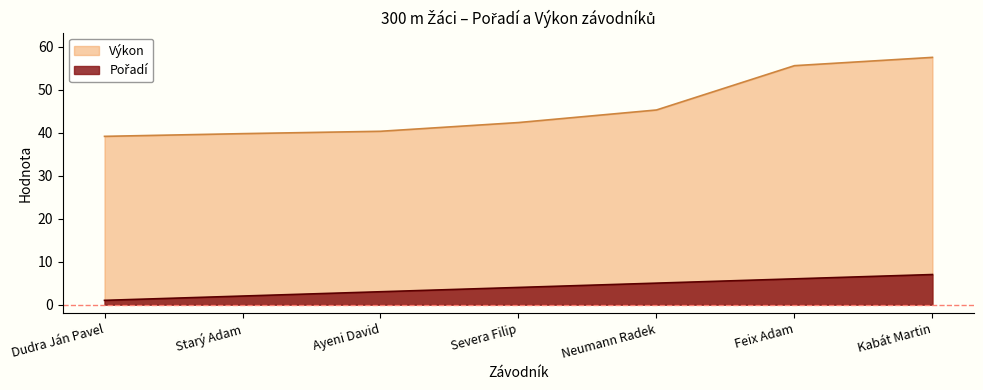

Reading left to right, extract all data points from this chart.

Pořadí: Dudra Ján Pavel=1.0	Starý Adam=2.0	Ayeni David=3.0	Severa Filip=4.0	Neumann Radek=5.0	Feix Adam=6.0	Kabát Martin=7.0
Výkon: Dudra Ján Pavel=39.1	Starý Adam=39.8	Ayeni David=40.3	Severa Filip=42.3	Neumann Radek=45.2	Feix Adam=55.5	Kabát Martin=57.5